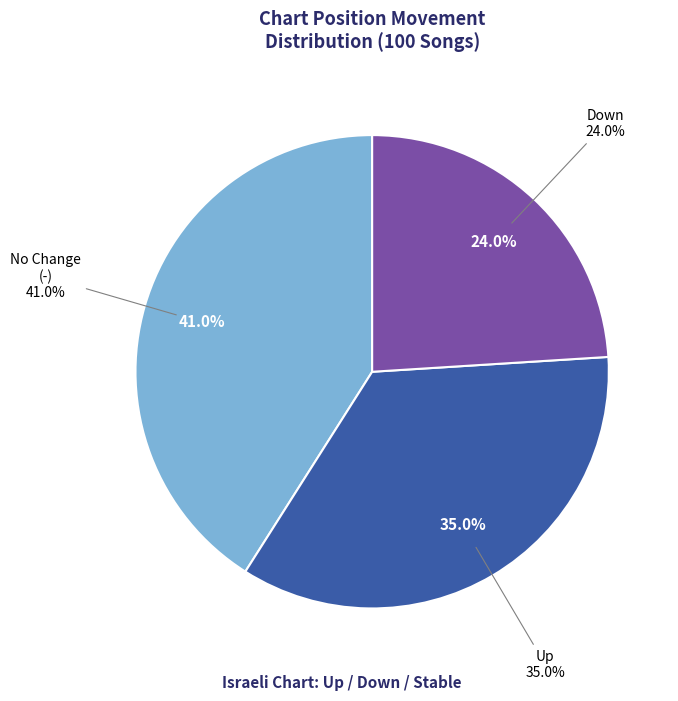

How many slices are in this pie chart?

3